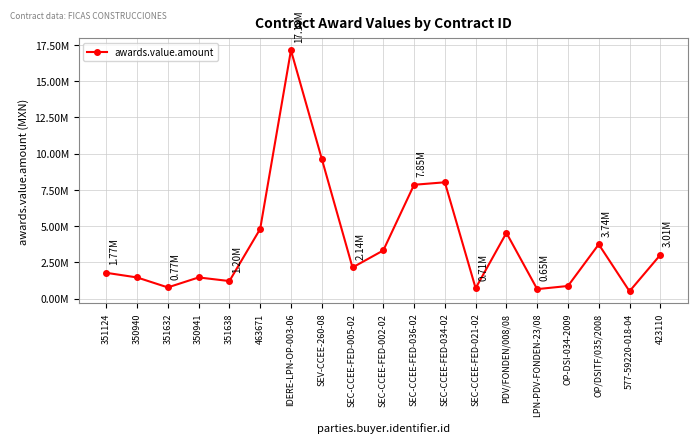

What is the difference between the second highest and second lowest values?

9003907.4